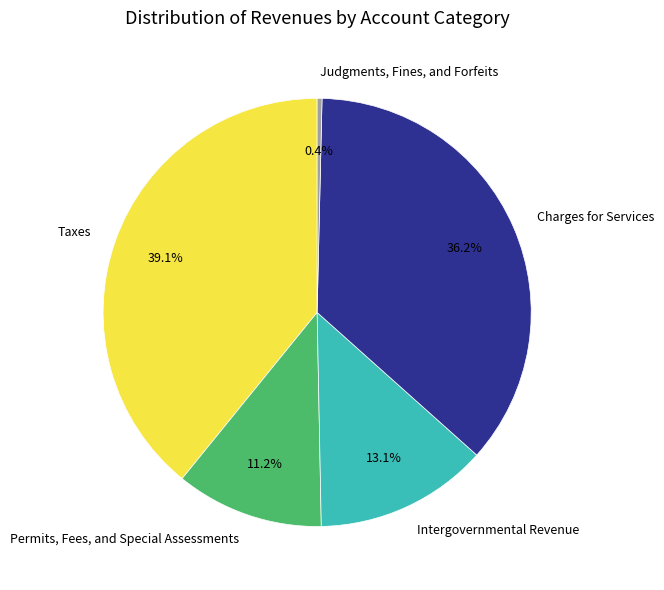

Is there a majority slice in this chart?

No